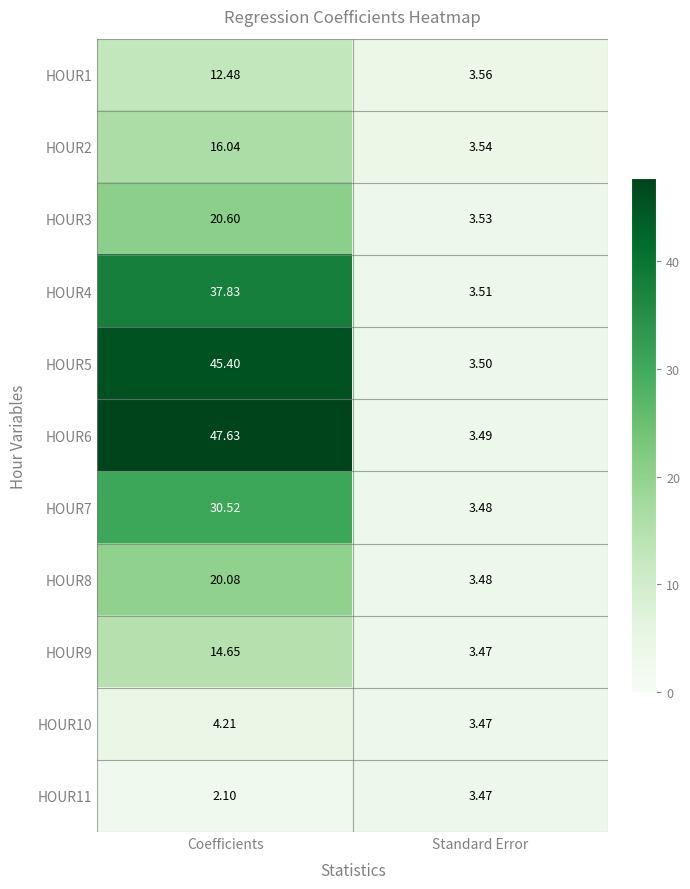

At which label is HOUR2 closest to 9?

Standard Error